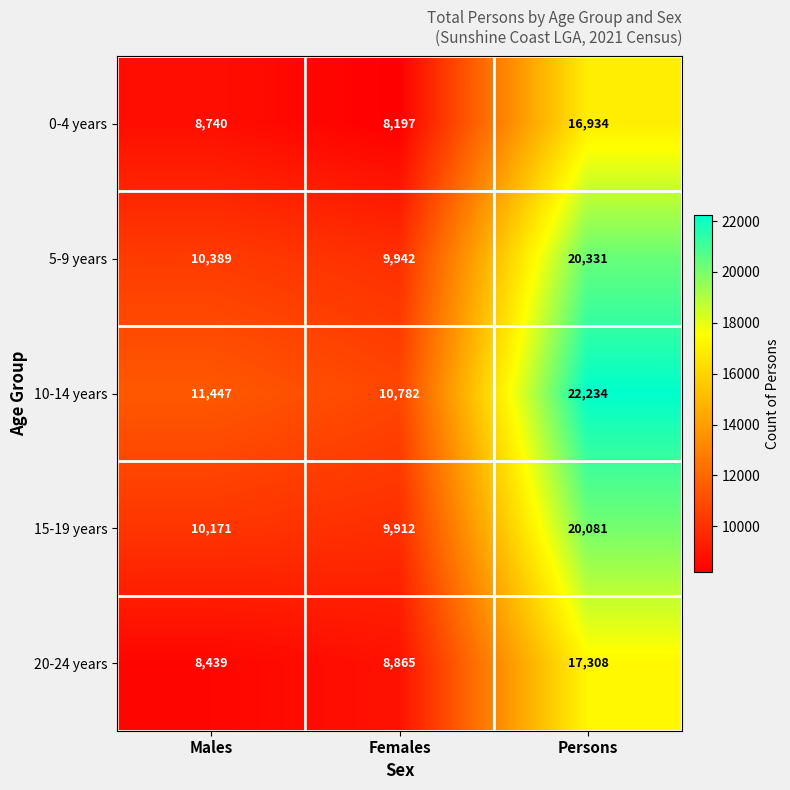

Rank the series by their maximum value, from highest to lowest.

10-14 years, 5-9 years, 15-19 years, 20-24 years, 0-4 years